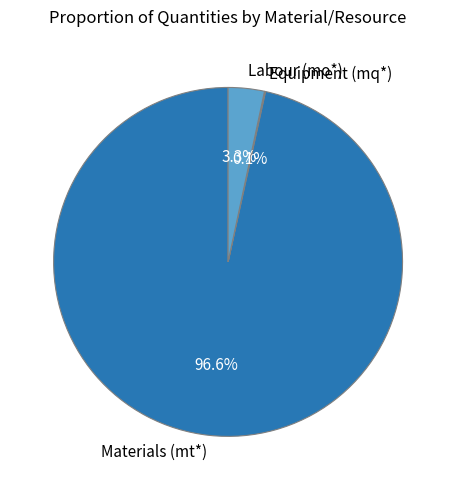

What is the largest slice in the pie chart?

Materials (mt*)